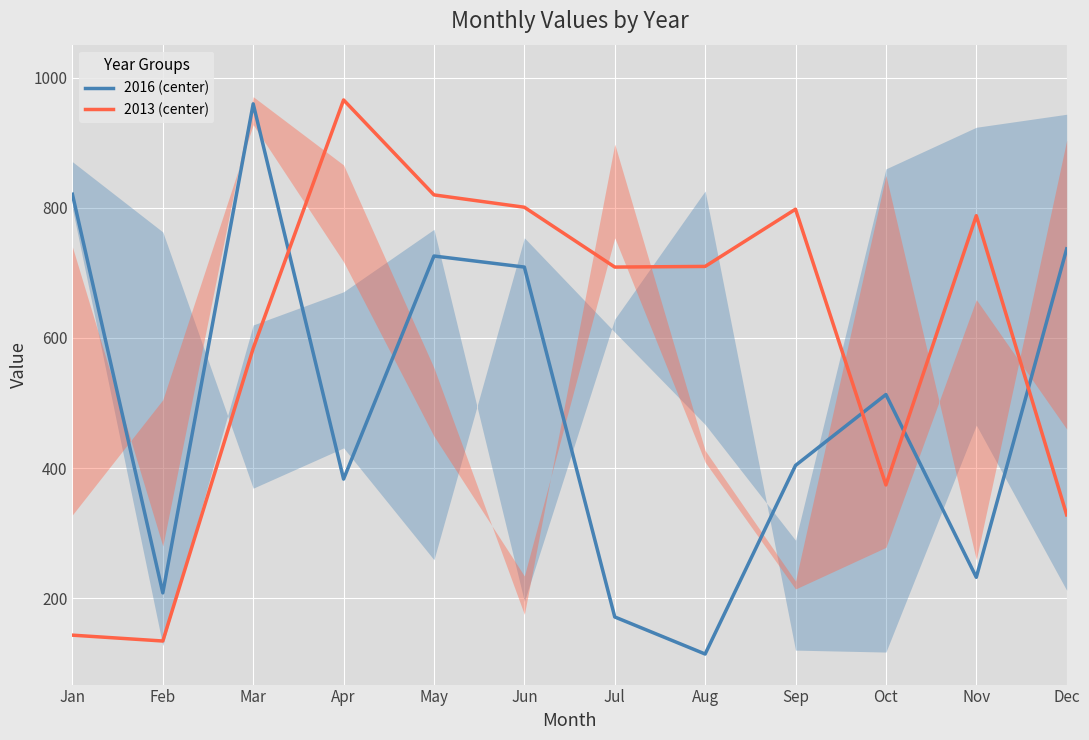

How many data points does each series have?

12